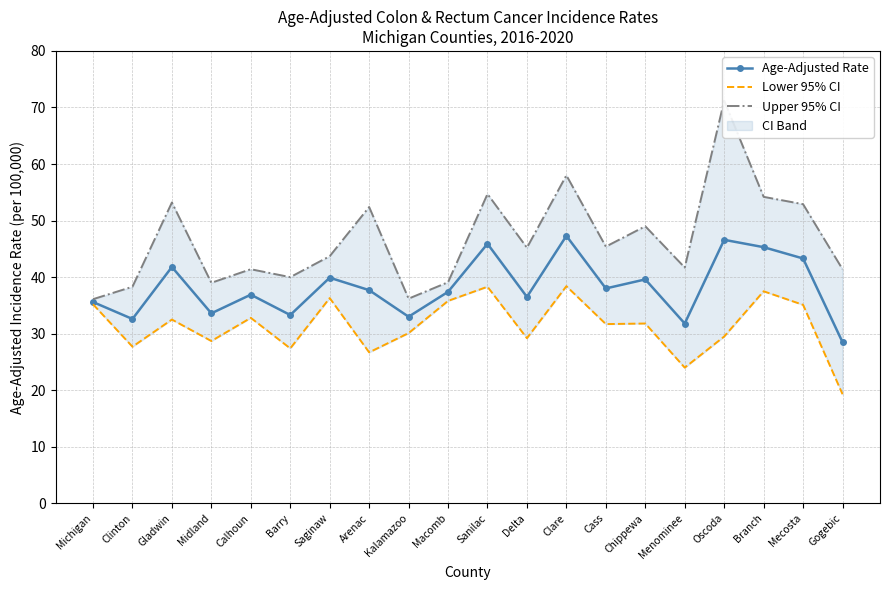

What is the spread (max minus min) of values at Barry?

12.6